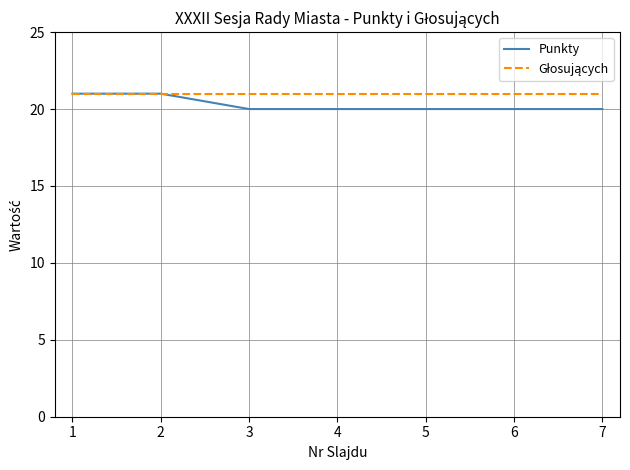

The Punkty series shows 7 at 7. True or false?

False